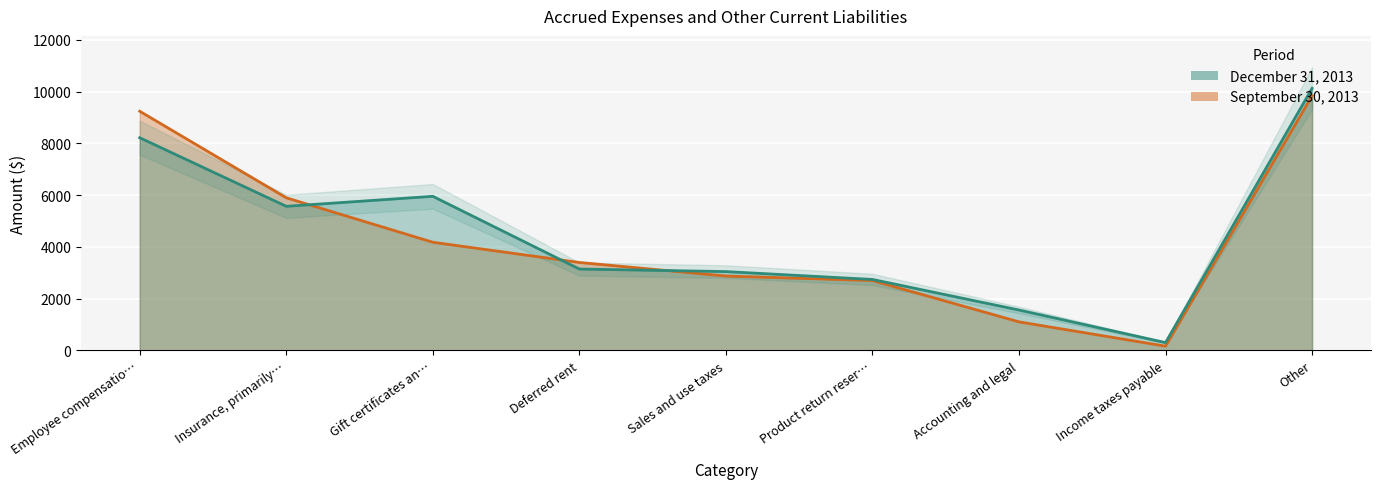

List the labels in order of September 30, 2013 value, smallest first.

Income taxes payable, Accounting and legal, Product return reser…, Sales and use taxes, Deferred rent, Gift certificates an…, Insurance, primarily…, Employee compensatio…, Other